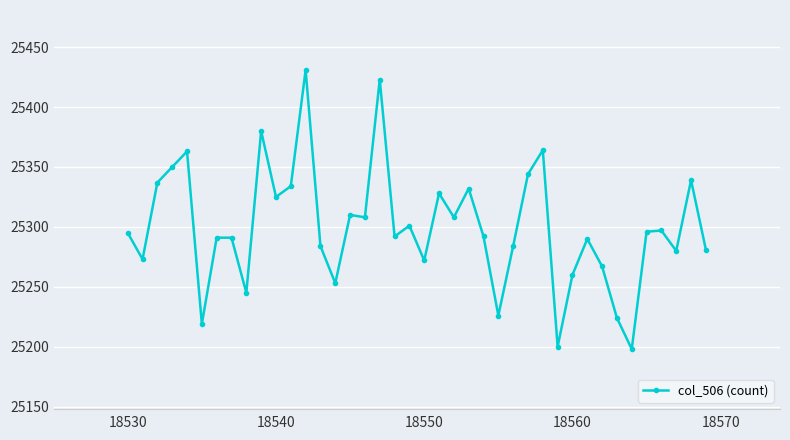

How many data points are less than 25295?

20